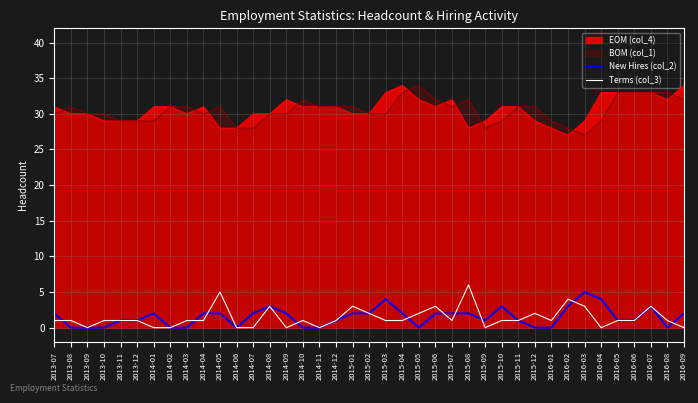

At which label is Terms (col_3) closest to 3?

2014-08